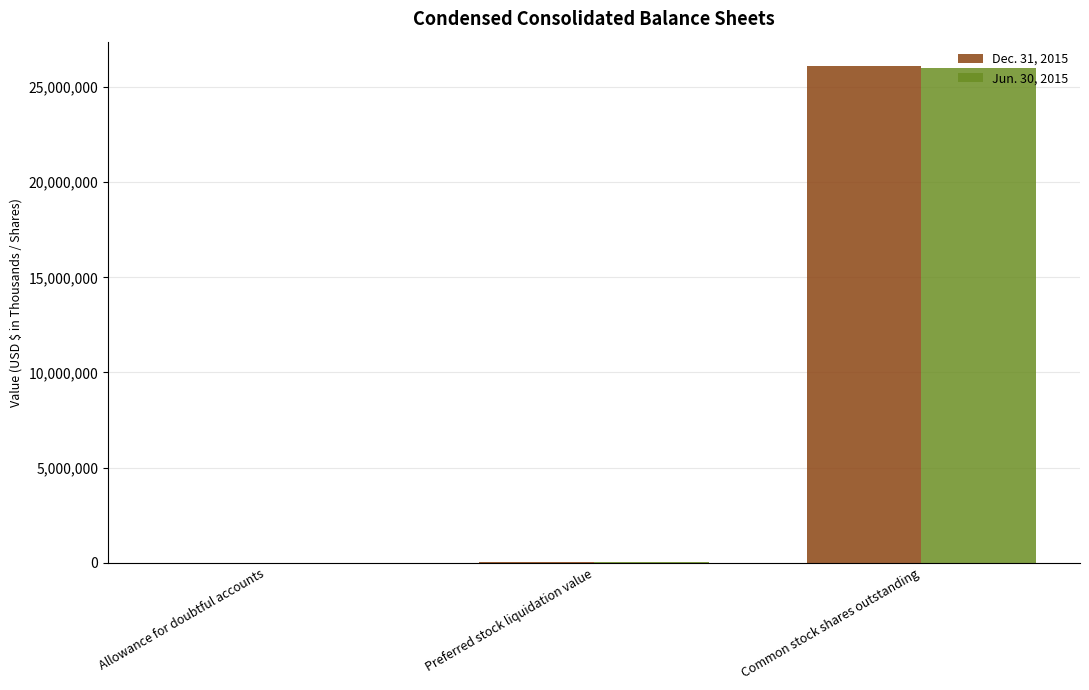

Which category has the highest value across all series?

Common stock shares outstanding